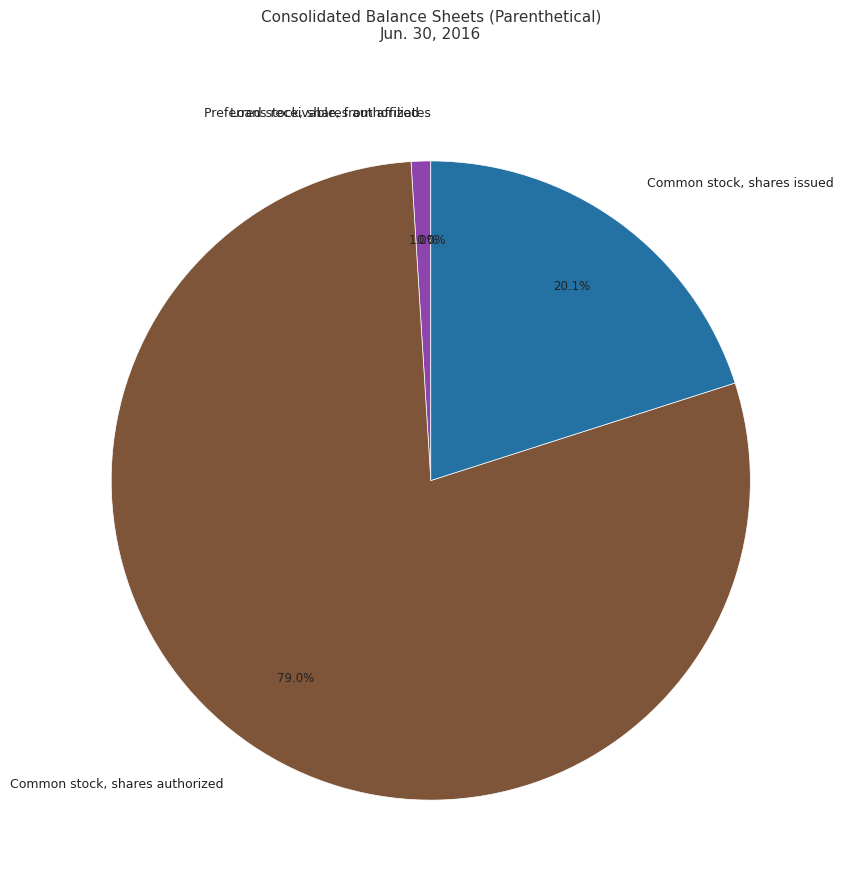

Which slice represents more than half of the pie?

Common stock, shares authorized